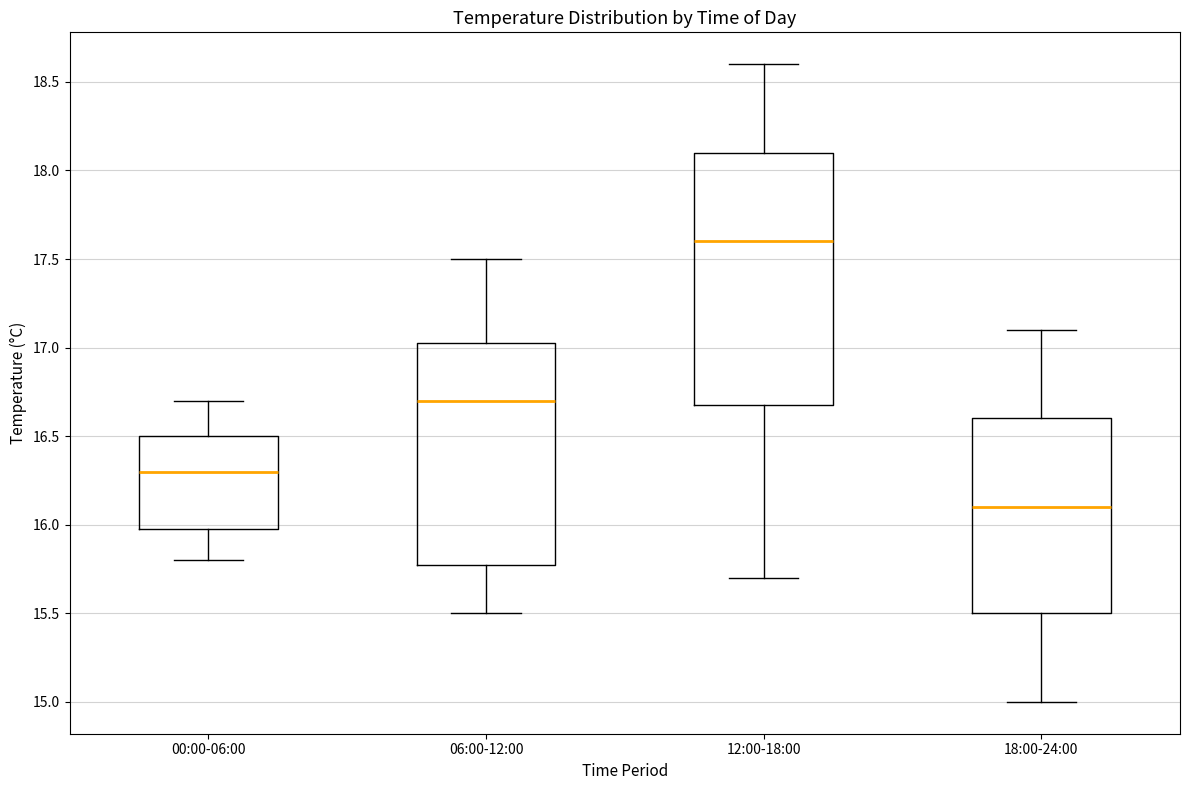

Where is the upper edge of the box for 00:00-06:00 on the y-axis? The values are not printed on the chart, so give them approximately, as read against the axis.

16.50